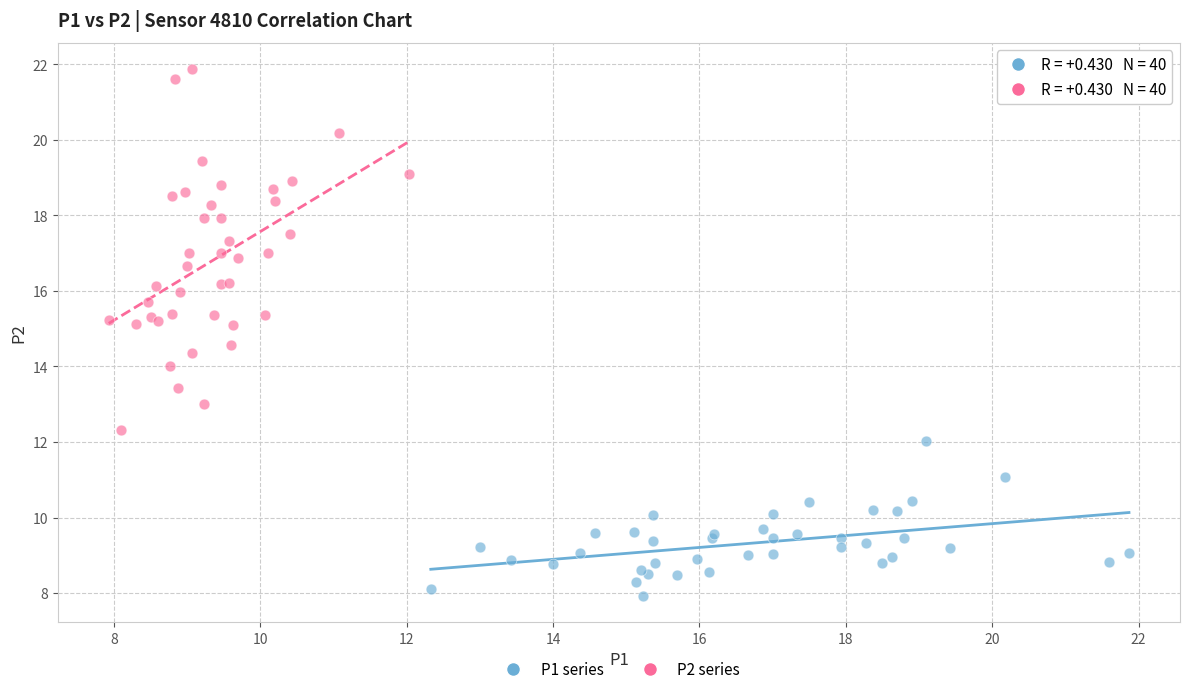

Which series contains the lowest Y value?

P1 series